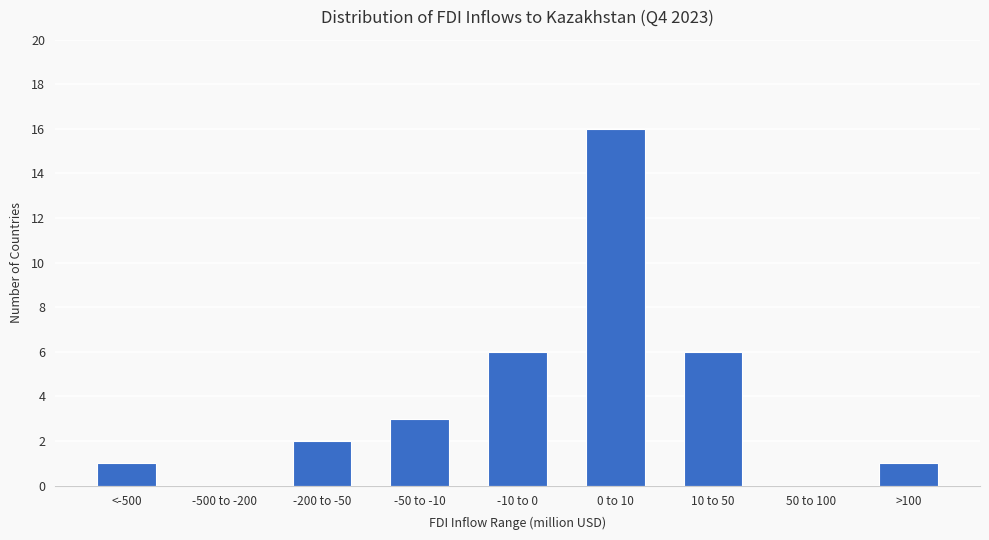

Reading right to left, extract all data points from this chart.

>100=1	50 to 100=0	10 to 50=6	0 to 10=16	-10 to 0=6	-50 to -10=3	-200 to -50=2	-500 to -200=0	<-500=1